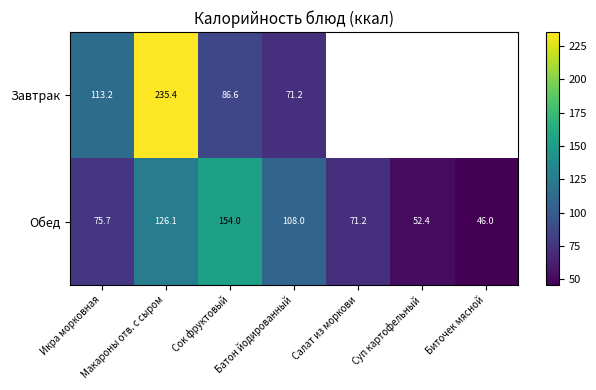

Which category has the lowest value in the Обед series?

Биточек мясной